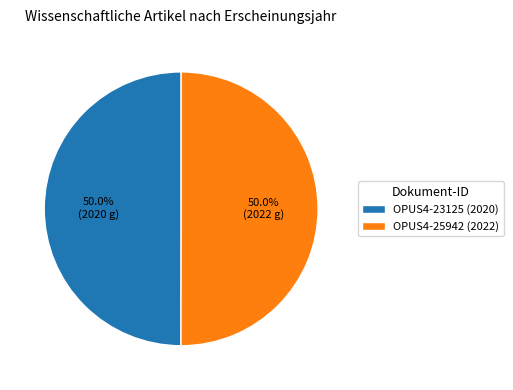

Do OPUS4-25942 and OPUS4-23125 together represent more than half of the pie?

Yes